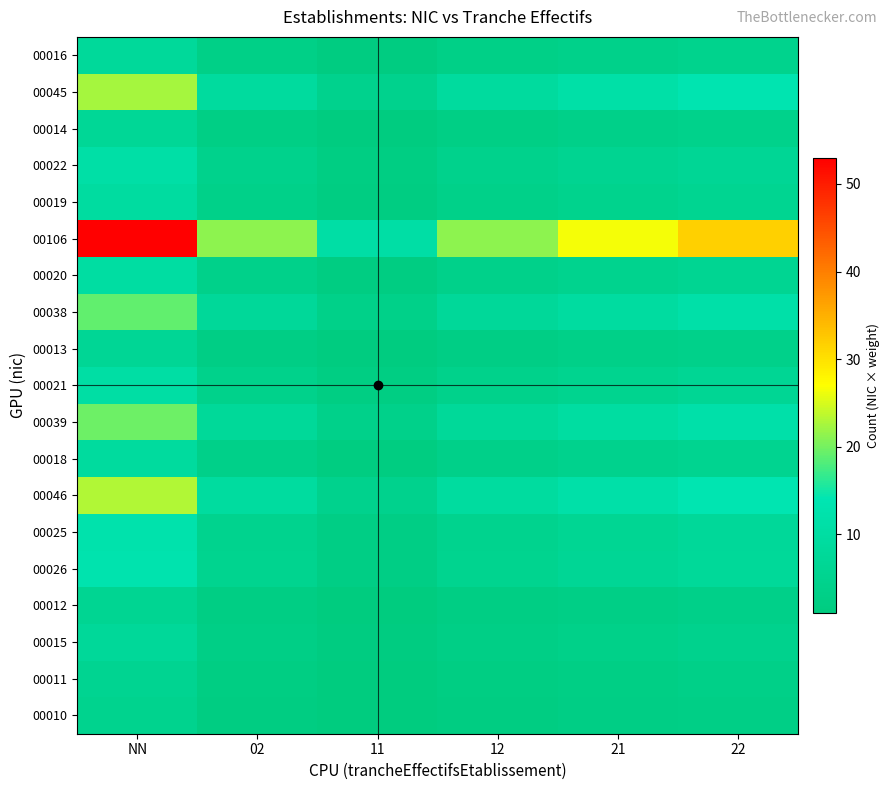

Which series has the largest total across all categories?

00106